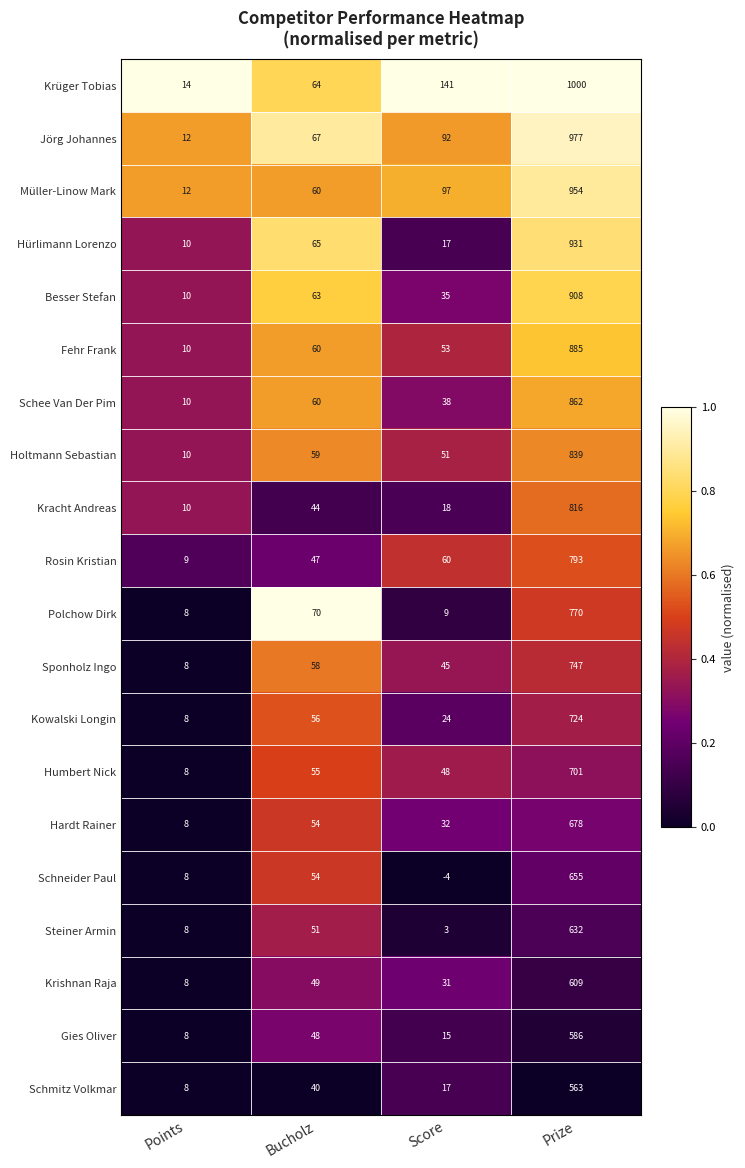

Which series has the widest spread of values?

Krüger Tobias